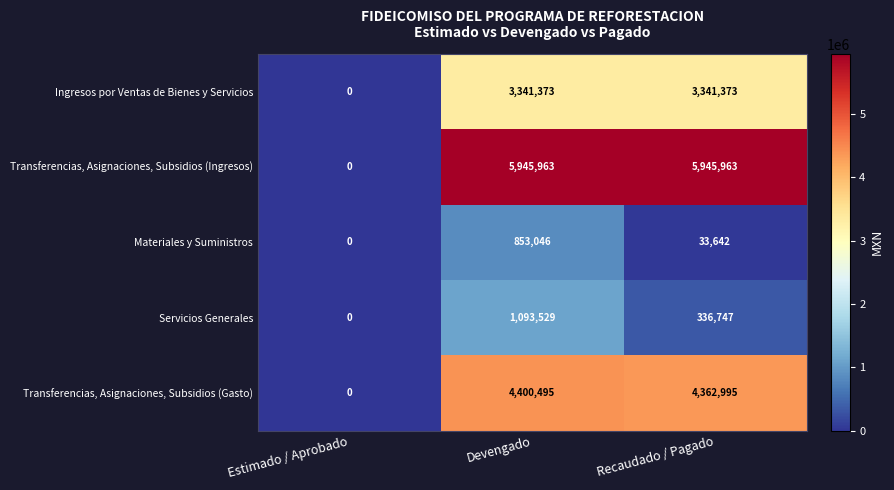

Rank the series by their maximum value, from lowest to highest.

Materiales y Suministros, Servicios Generales, Ingresos por Ventas de Bienes y Servicios, Transferencias, Asignaciones, Subsidios (Gasto), Transferencias, Asignaciones, Subsidios (Ingresos)